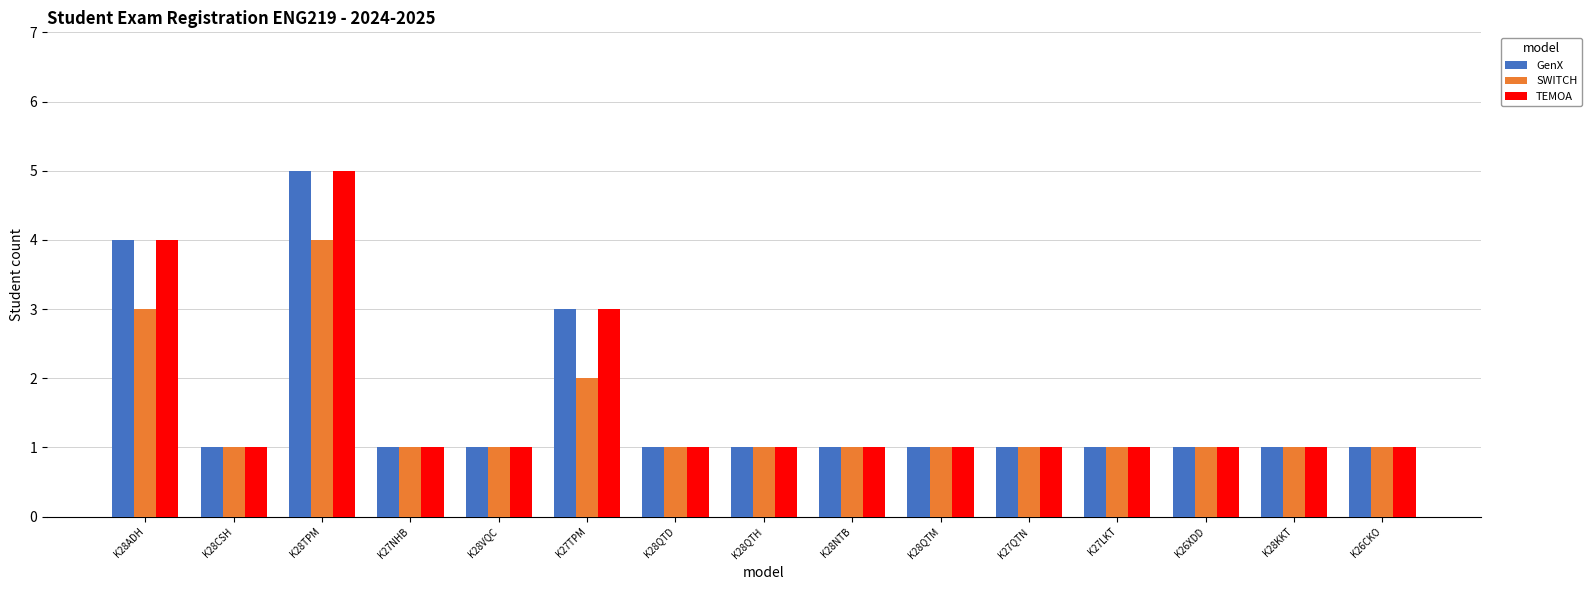

What is the label of the 7th bar from the left?

K28QTD